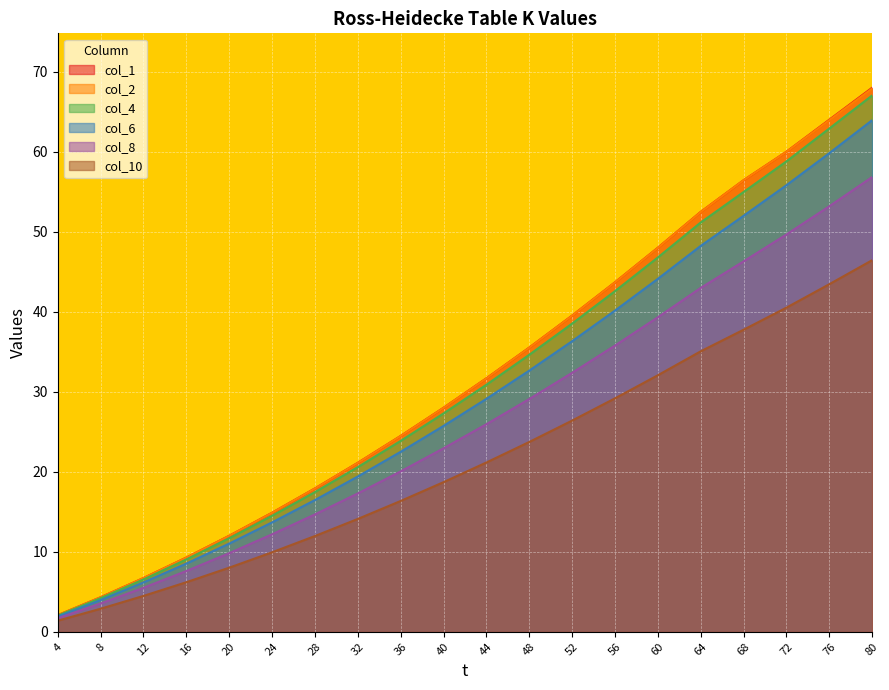

True or false: col_1 and col_4 intersect in this chart.

False